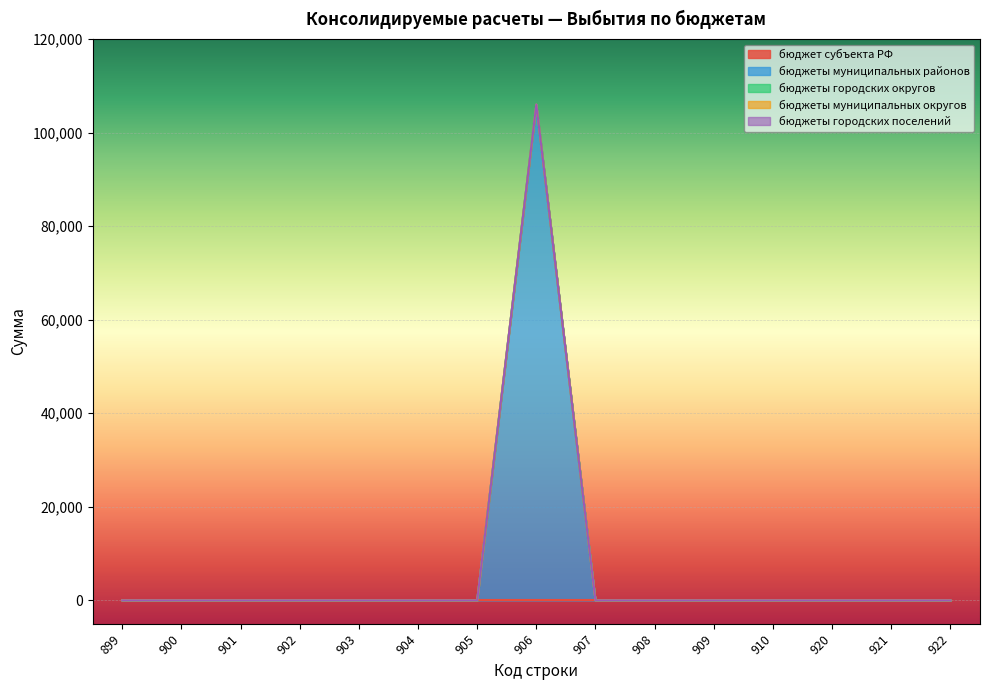

Reading right to left, what are all the values shown in this chart?

бюджет субъекта РФ: 922=0	921=0	920=0	910=0	909=0	908=0	907=0	906=0	905=0	904=0	903=0	902=0	901=0	900=0	899=0
бюджеты муниципальных районов: 922=0	921=0	920=0	910=0	909=0	908=0	907=0	906=106000	905=0	904=0	903=0	902=0	901=0	900=0	899=0
бюджеты городских округов: 922=0	921=0	920=0	910=0	909=0	908=0	907=0	906=0	905=0	904=0	903=0	902=0	901=0	900=0	899=0
бюджеты муниципальных округов: 922=0	921=0	920=0	910=0	909=0	908=0	907=0	906=0	905=0	904=0	903=0	902=0	901=0	900=0	899=0
бюджеты городских поселений: 922=0	921=0	920=0	910=0	909=0	908=0	907=0	906=0	905=0	904=0	903=0	902=0	901=0	900=0	899=0